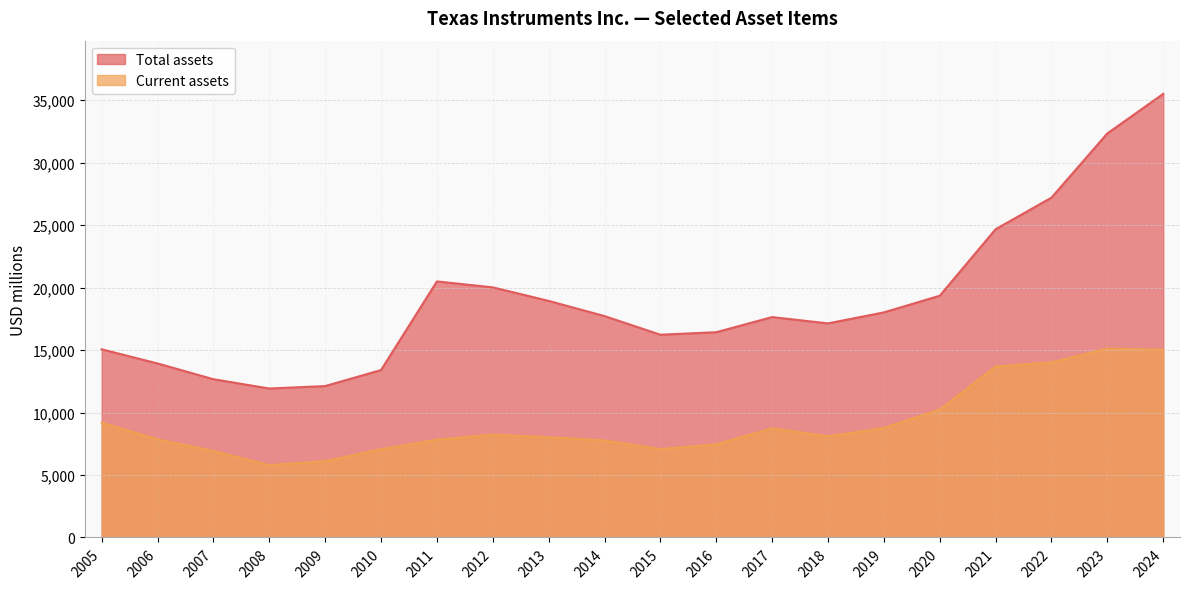

Where is Total assets nearest to the value 23716?

2021